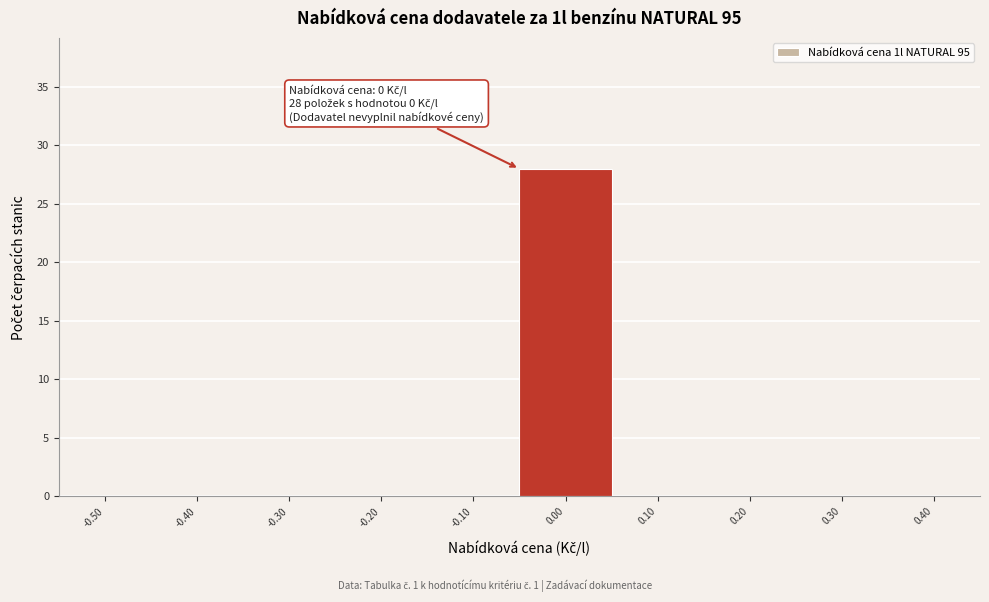

Reading left to right, what are all the values shown in this chart?

-0.50=0	-0.40=0	-0.30=0	-0.20=0	-0.10=0	0.00=28	0.10=0	0.20=0	0.30=0	0.40=0